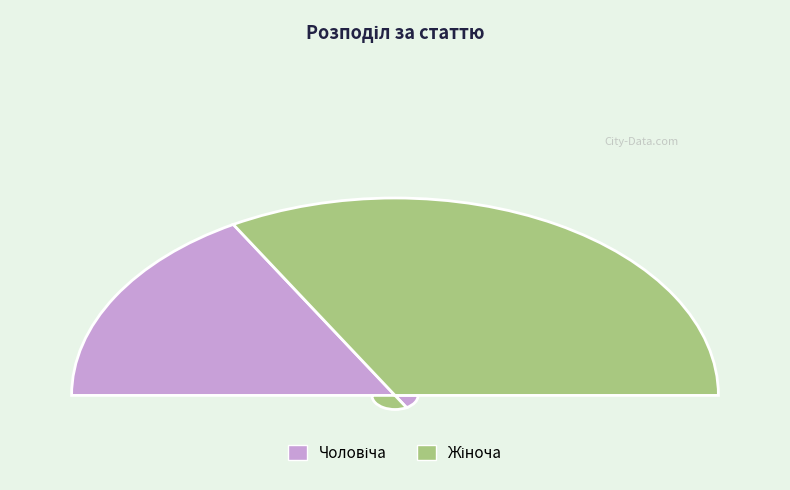

Count the number of slices in the pie.

2